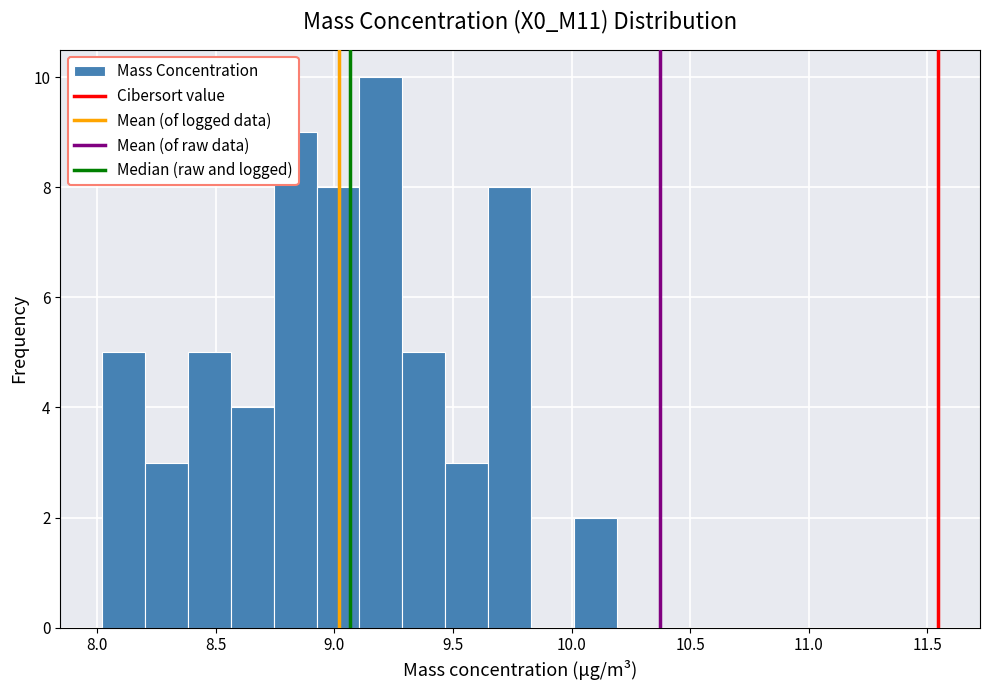

Around what value on the x-axis is the tallest bar? Give the approximate position of its centre, as read against the axis.

9.20